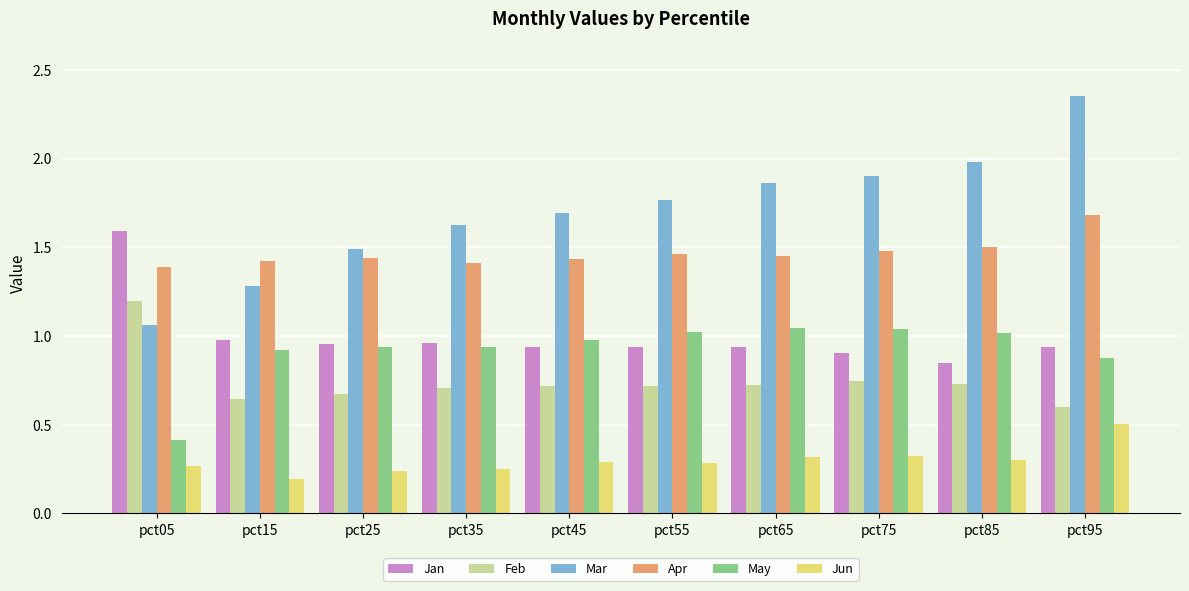

Is the value of Apr at pct25 greater than the value of Jan at pct35?

Yes